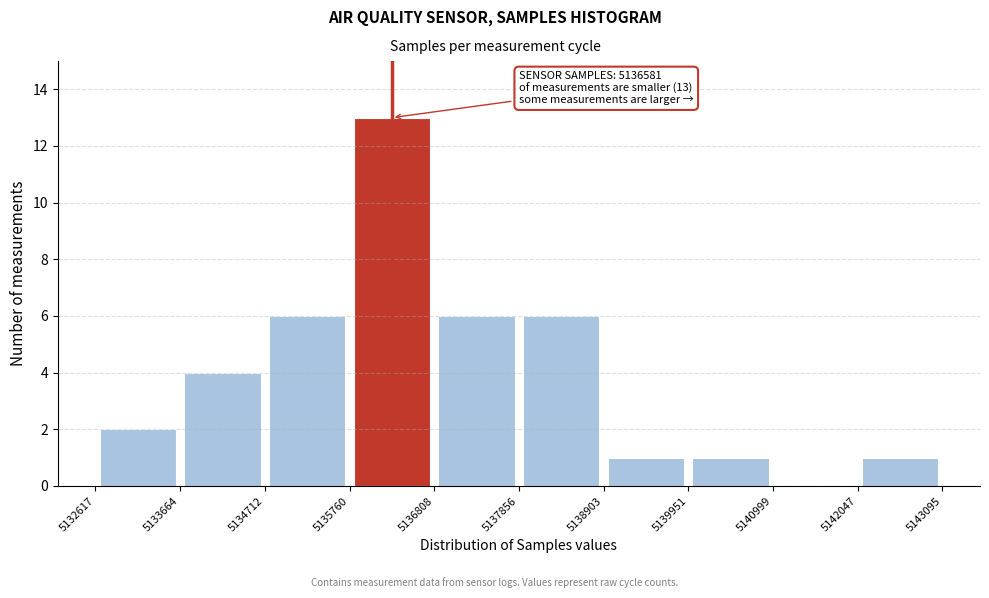

Over which range of the x-axis is the bar tallest?

5135760 to 5136808